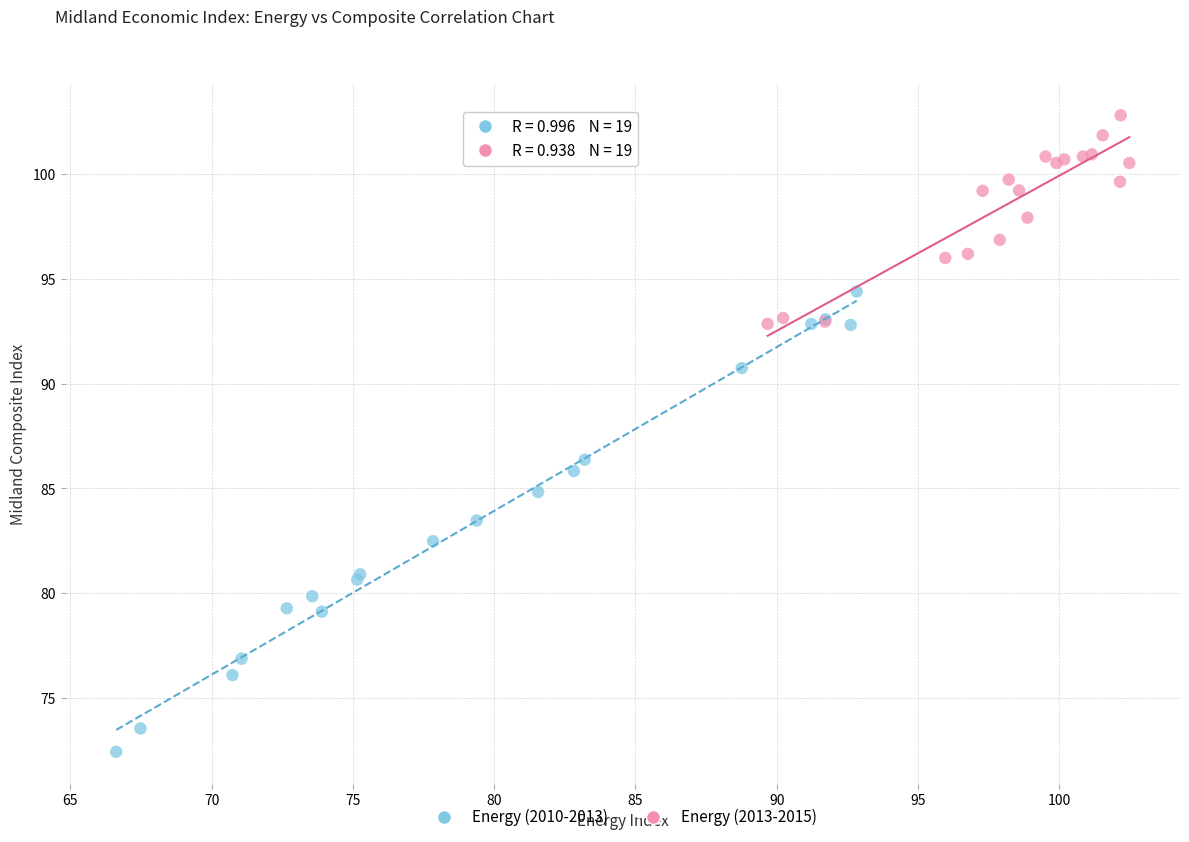

Which series reaches the maximum Y coordinate?

Energy (2013-2015)